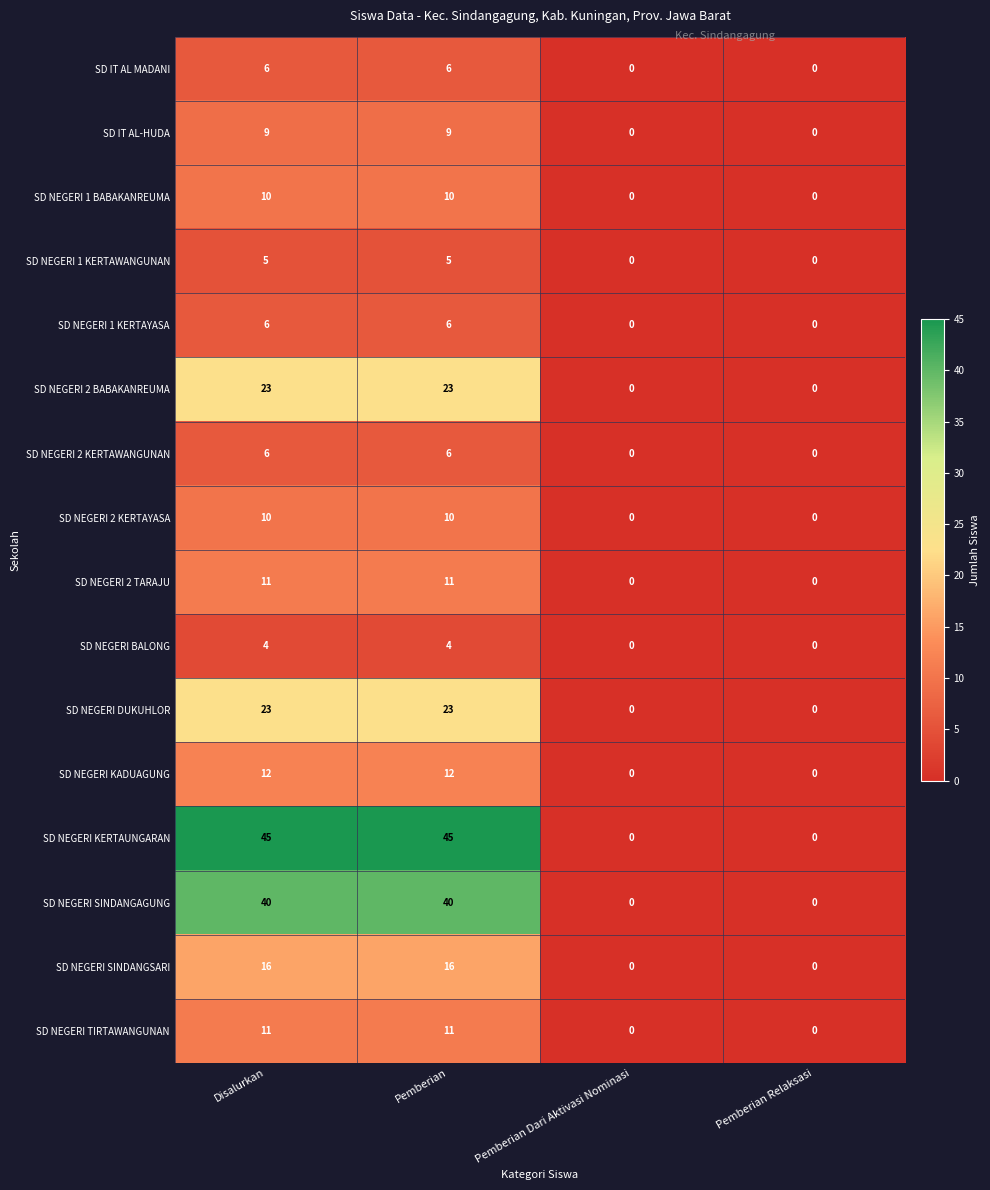

Count the SD NEGERI 2 KERTAYASA values in the range 0 to 10.

4